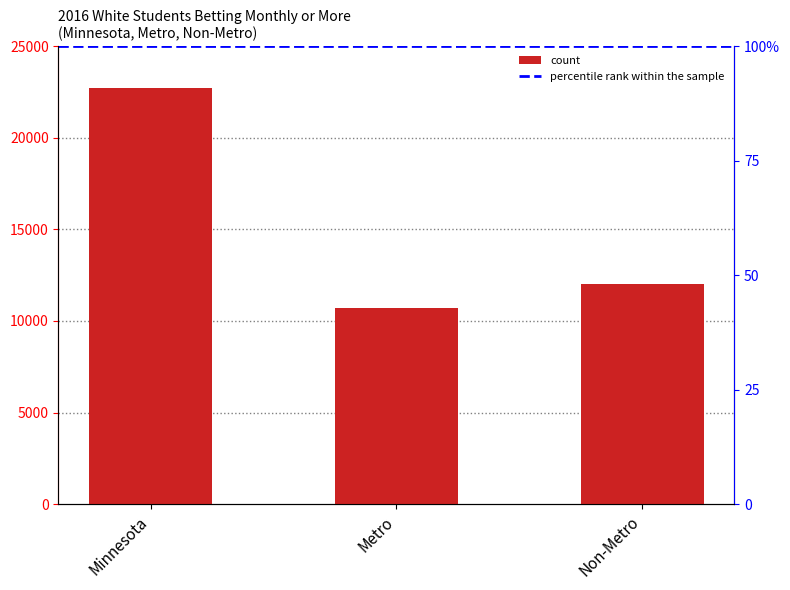

What is the difference between the values at Non-Metro and Metro?

1314